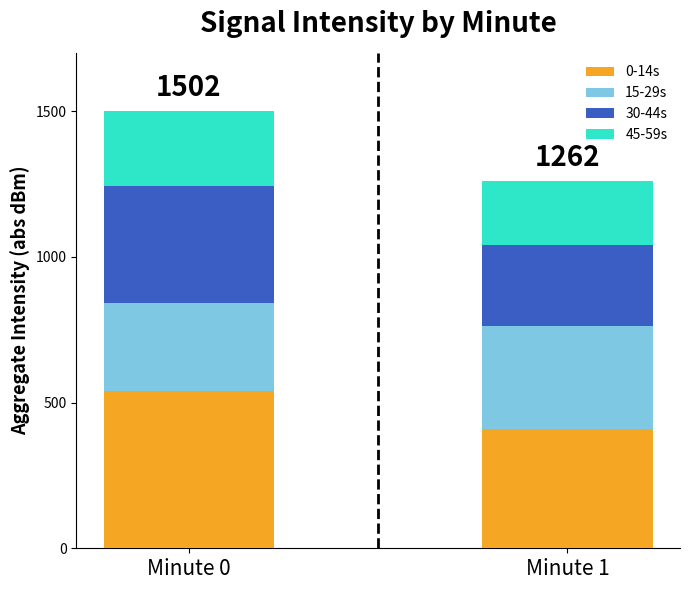

True or false: 0-14s has a value of 971.1 at Minute 0.

False